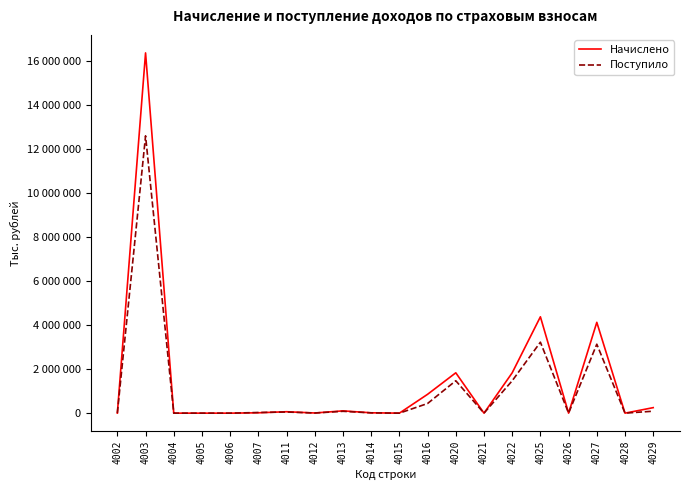

Is this an area chart (filled region under the line)?

No